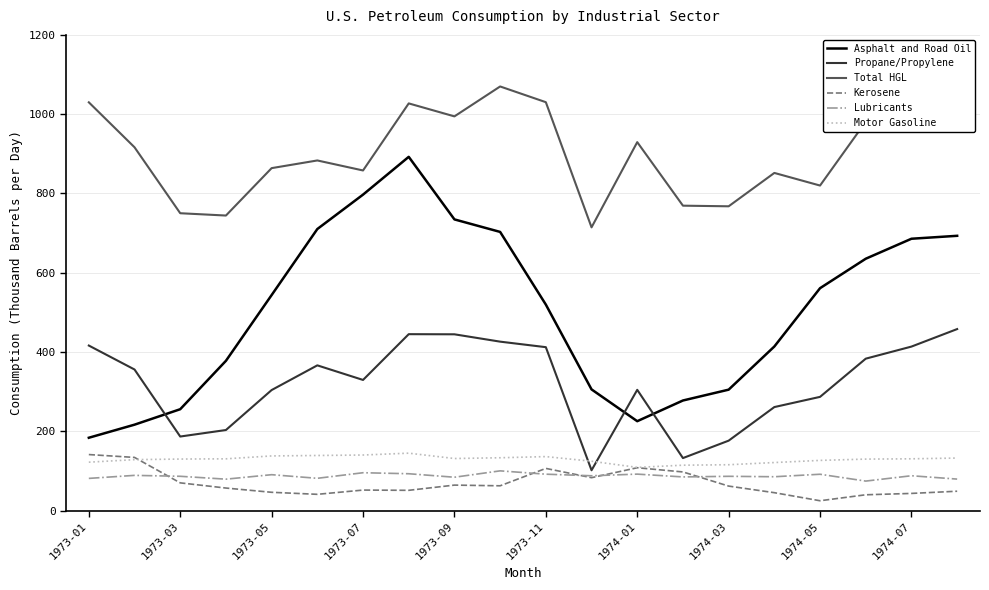

Which series has the largest total across all categories?

Total HGL